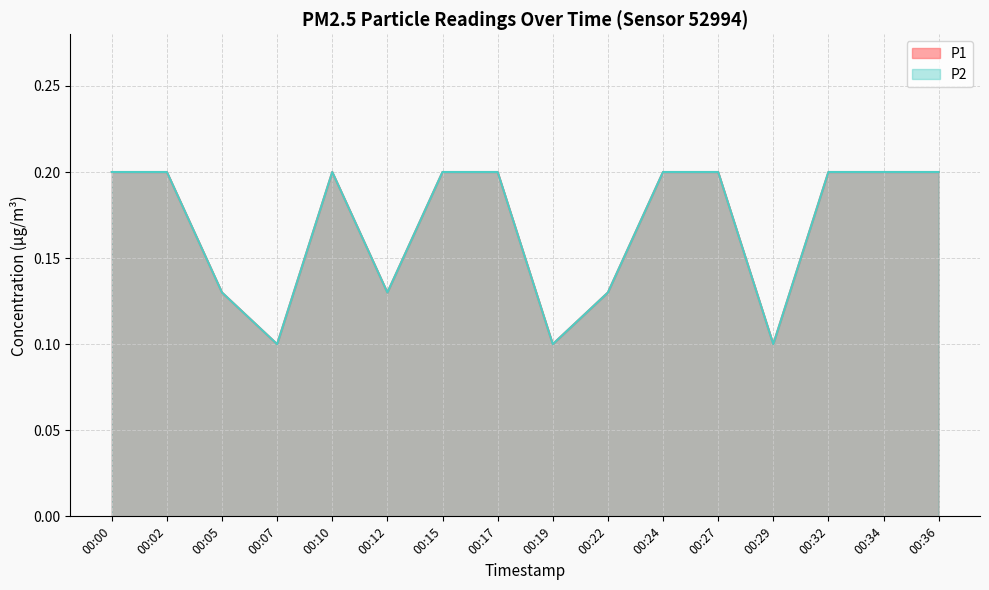

Between 00:12 and 00:27, which is larger?

00:27